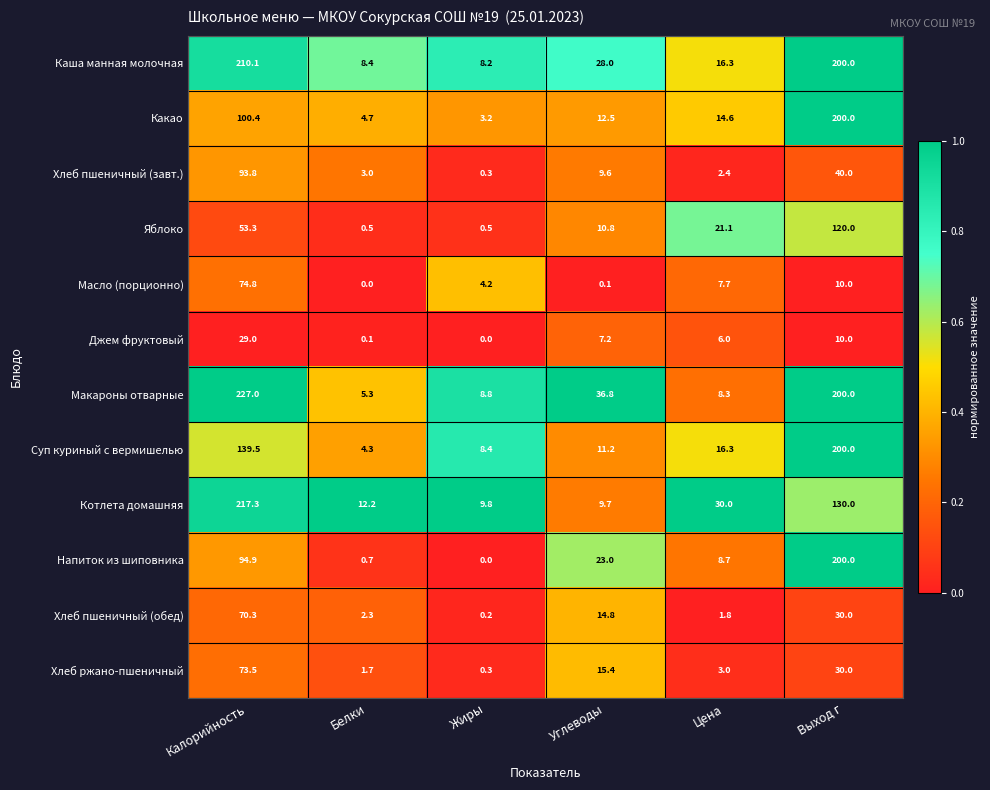

Which category has the lowest value in the Хлеб пшеничный (обед) series?

Жиры